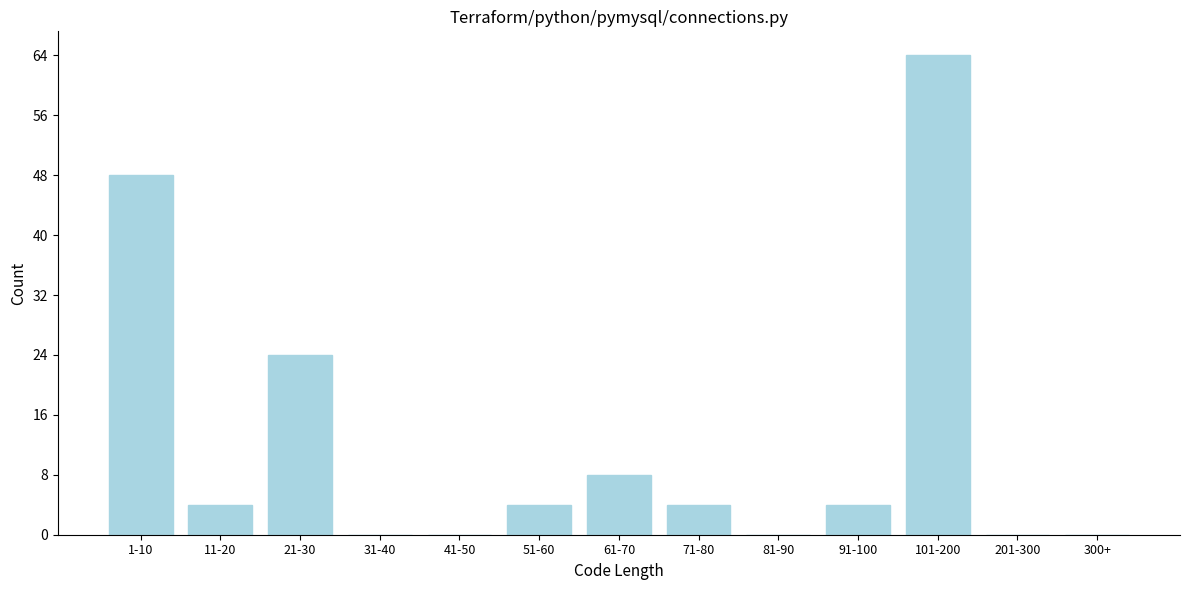

Reading left to right, transcribe all the data shown in this chart.

1-10=48	11-20=4	21-30=24	31-40=0	41-50=0	51-60=4	61-70=8	71-80=4	81-90=0	91-100=4	101-200=64	201-300=0	300+=0